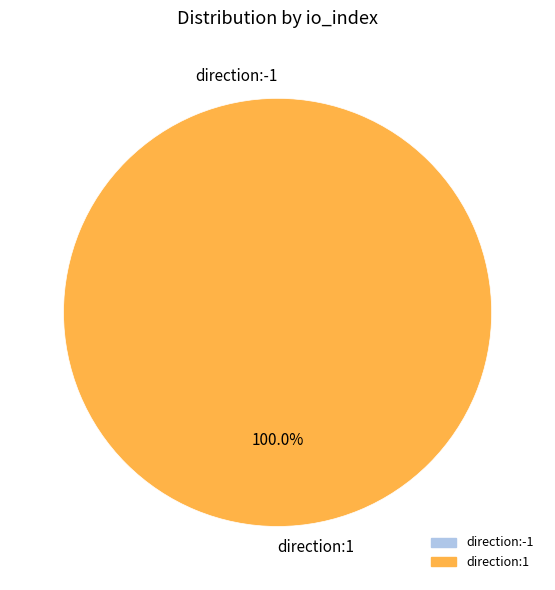

How much of the chart is everything except direction:-1?

100.0%